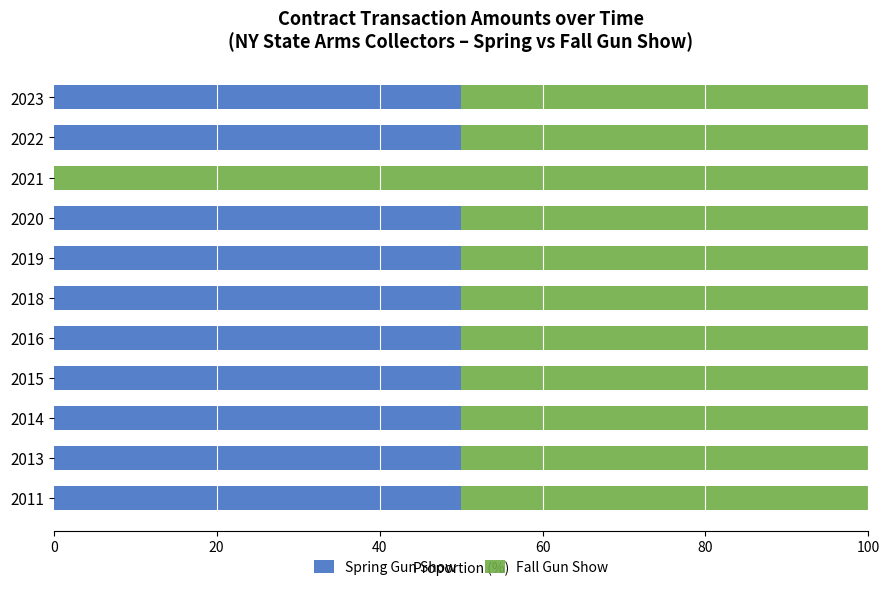

Read the Spring Gun Show value at 2018.

50